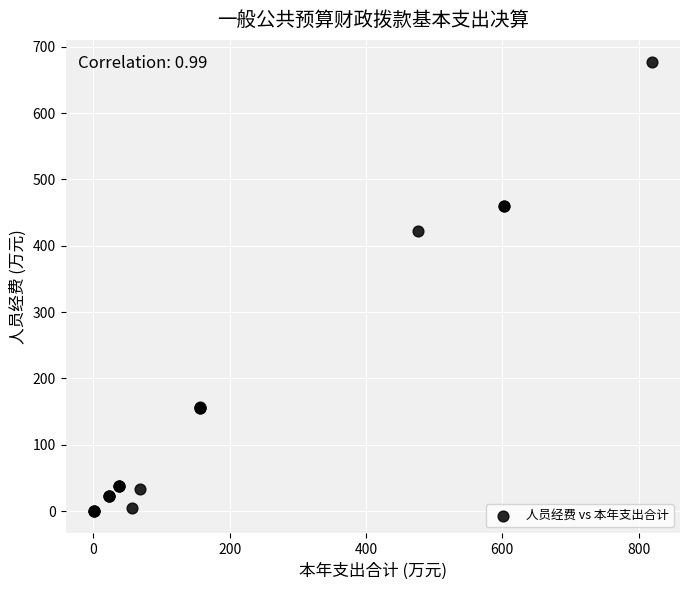

What Y value in the scatter plot is closest to 338?

421.9